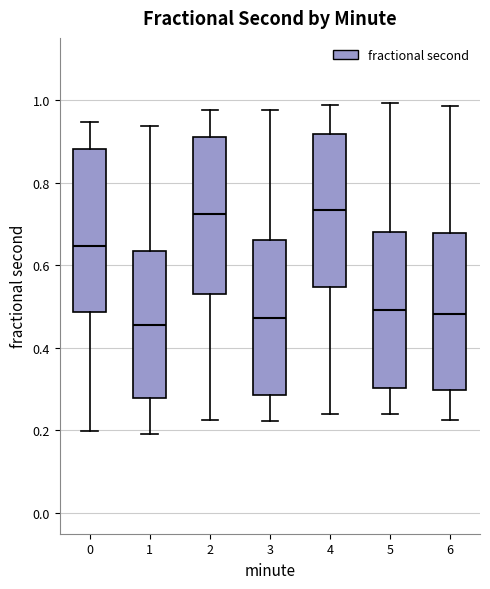

Where is the upper edge of the box at x = 5 on the y-axis? The values are not printed on the chart, so give them approximately, as read against the axis.

0.68